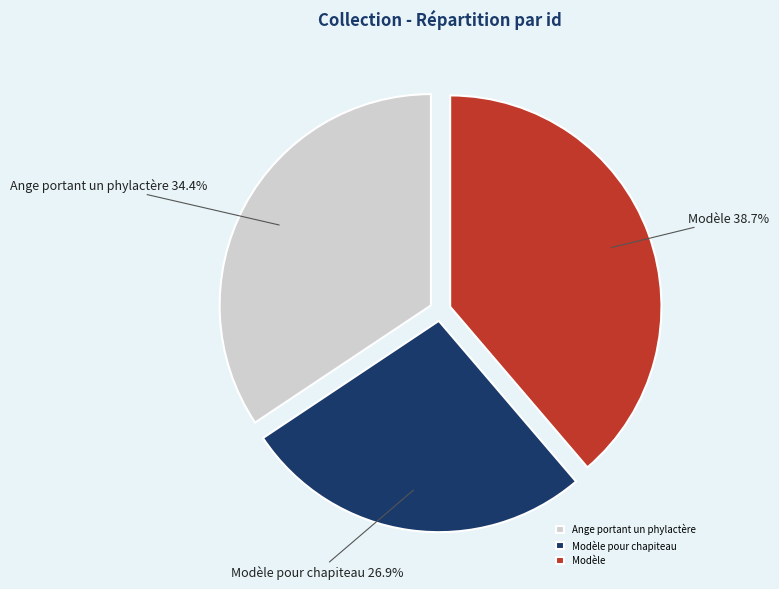

Is it true that Ange portant un phylactère is 34% of the pie?

True